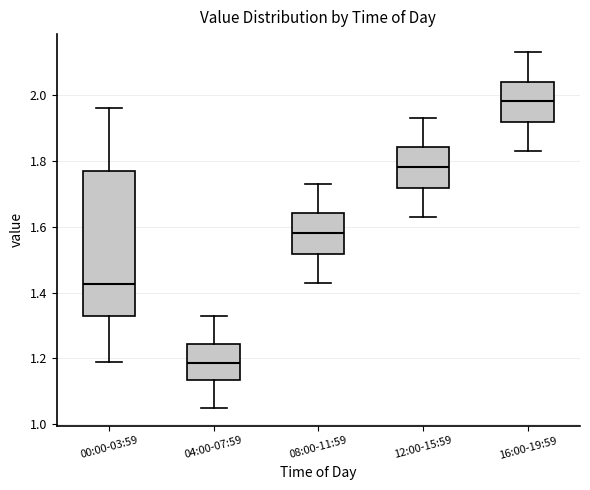

Which box's median line is the lowest?

04:00-07:59